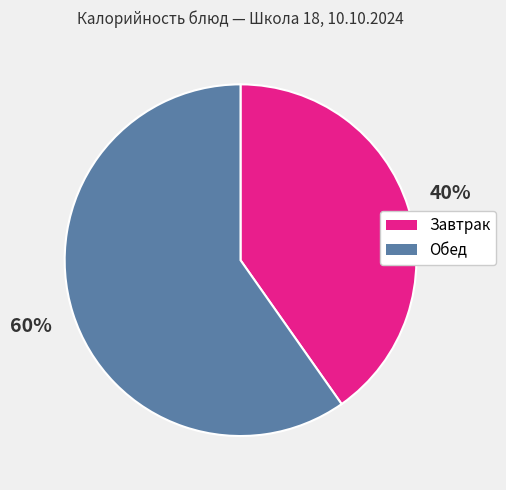

Does any single category account for the majority?

Yes